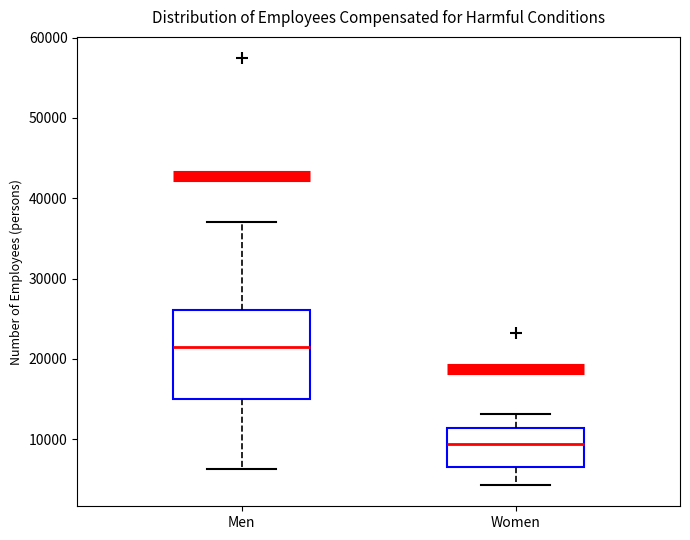

Reading left to right, read every box against the y-axis: the position of its median line, the range the box covers, and the ends of its whiskers. The values are not printed on the chart, so give them approximately, as read against the axis.

Men: median 21000, box 15000 to 26000, whiskers 6000 to 37000
Women: median 9000, box 6000 to 11000, whiskers 4000 to 13000